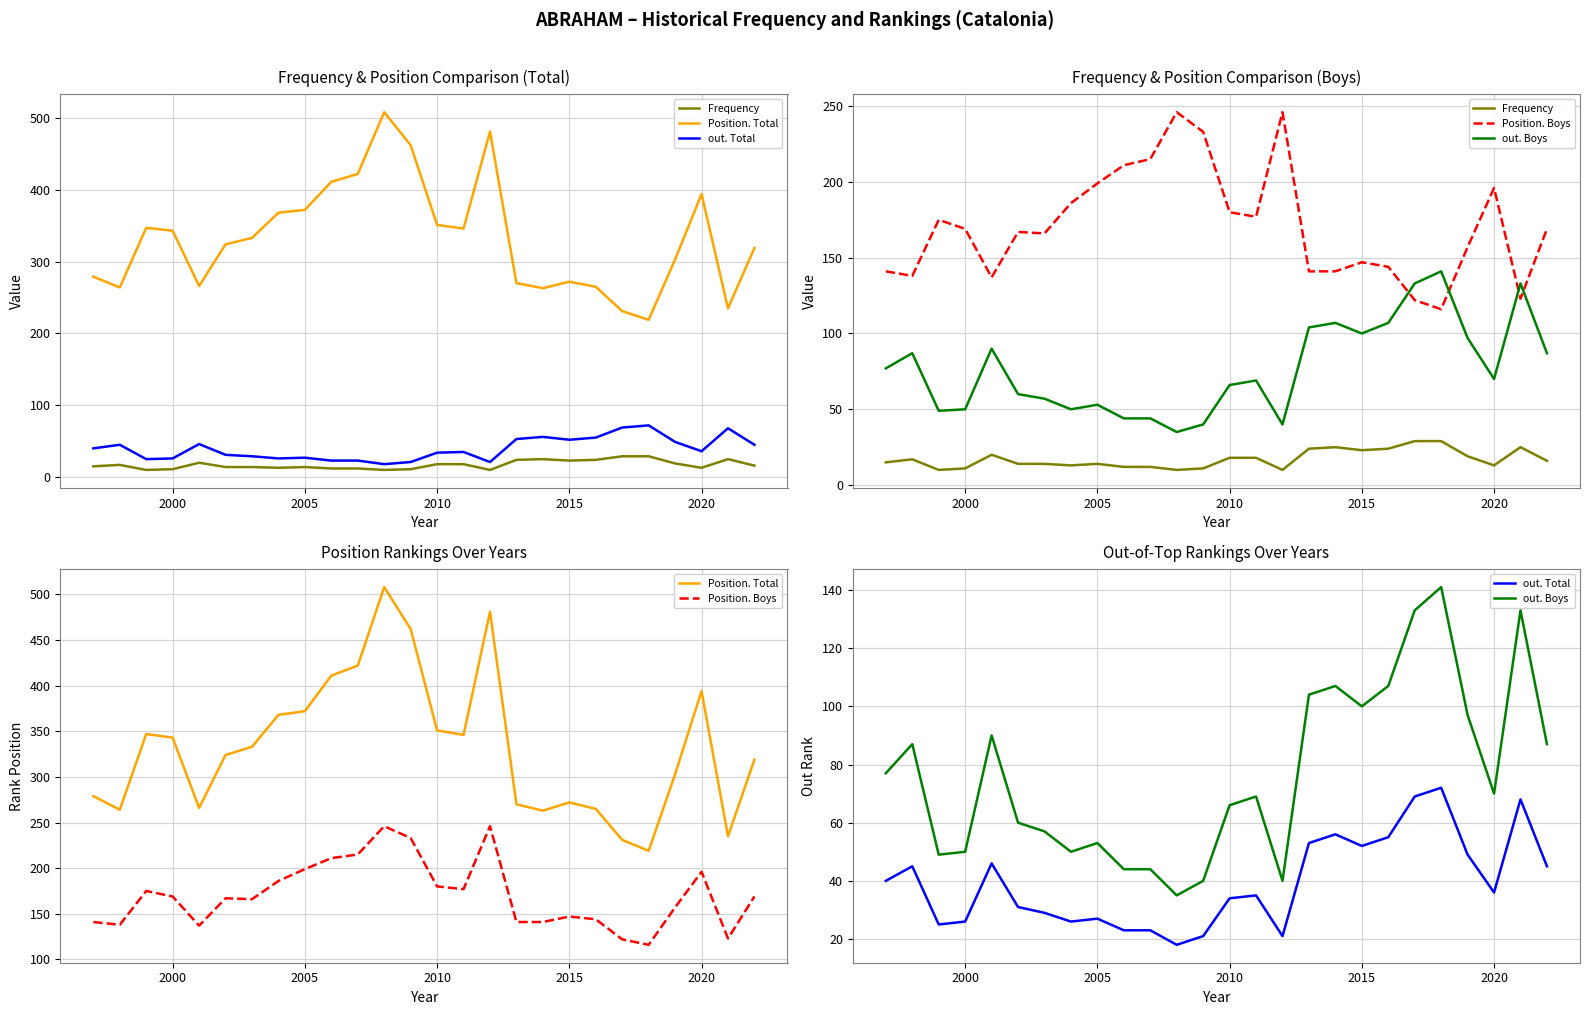

Is the value of out. Boys at 17 greater than the value of out. Total at 2025?

Yes